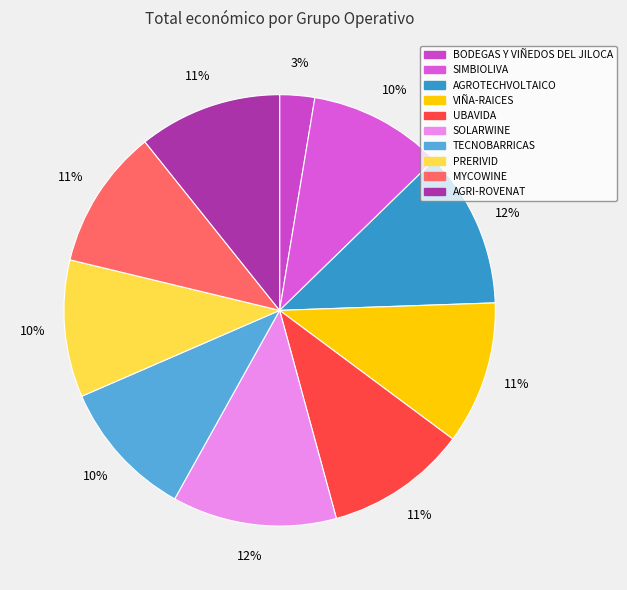

To the nearest percent, what percentage of the pie is AGROTECHVOLTAICO?

12%